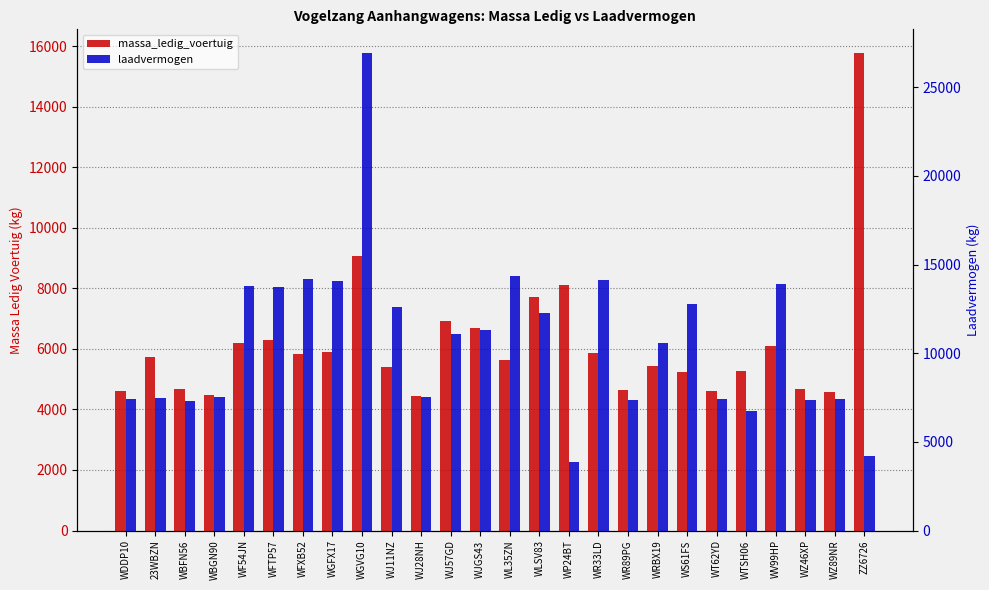

Which series changed the most between WF54JN and WV99HP?

massa_ledig_voertuig